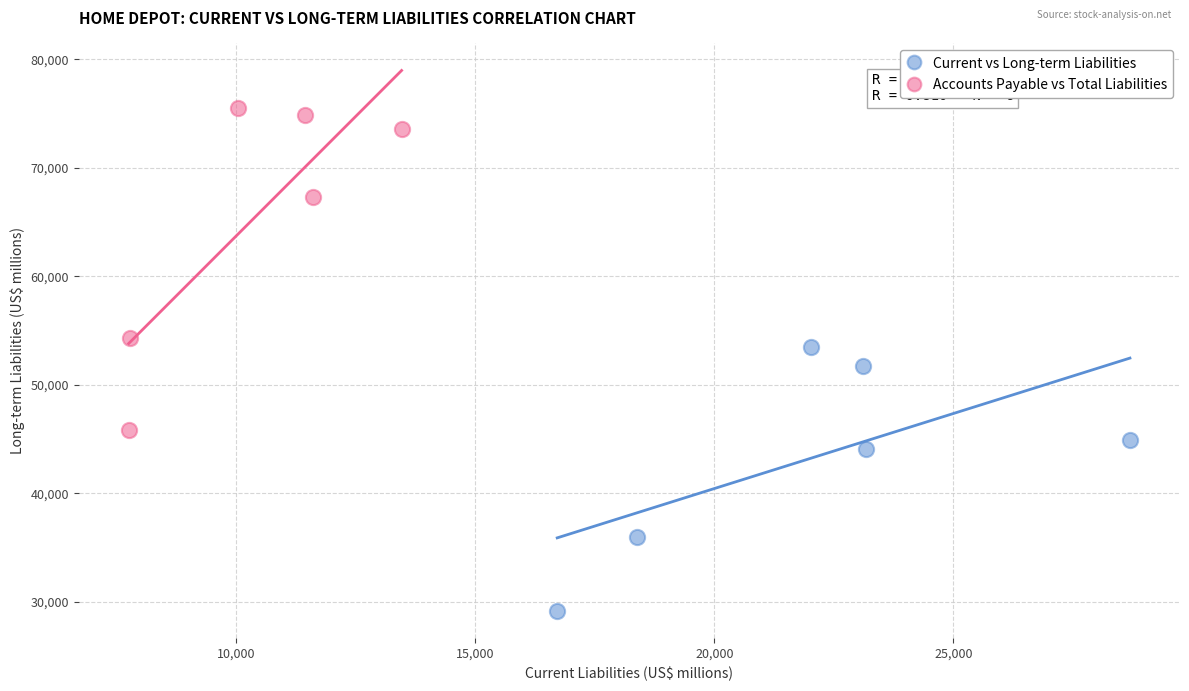

Which series reaches the maximum Y coordinate?

Accounts Payable vs Total Liabilities